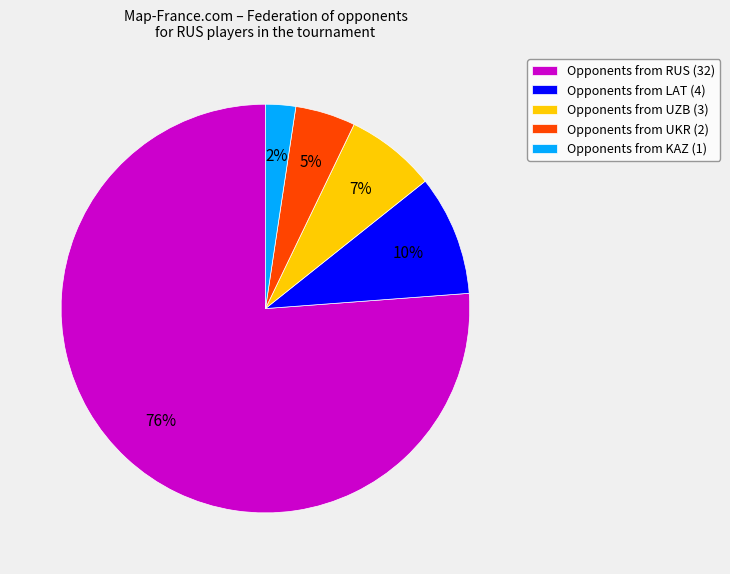

Approximately how many times larger is the value at Opponents from LAT (4) compared to Opponents from UKR (2)?

2.0